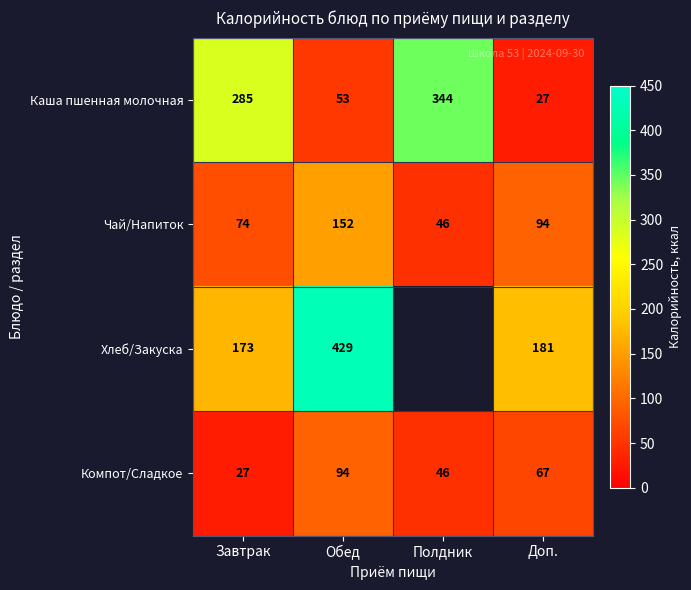

Which has a higher value, Завтрак or Обед?

Завтрак